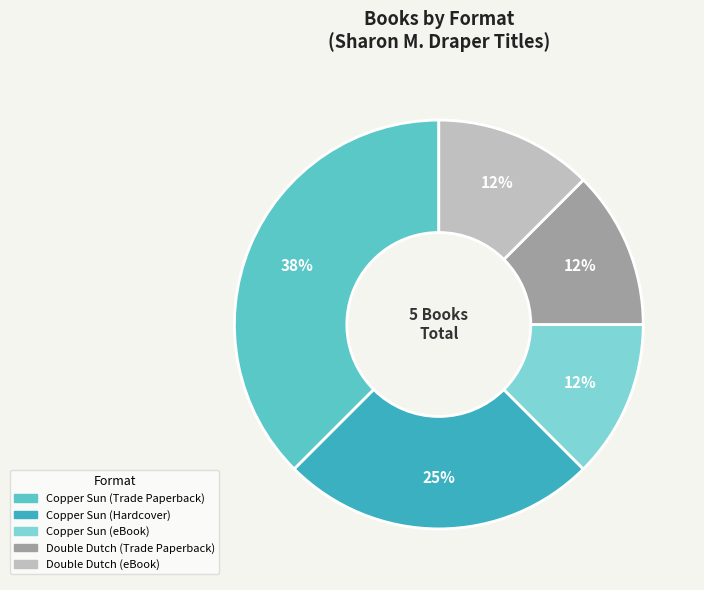

Which has a higher value, Copper Sun (eBook) or Copper Sun (Hardcover)?

Copper Sun (Hardcover)